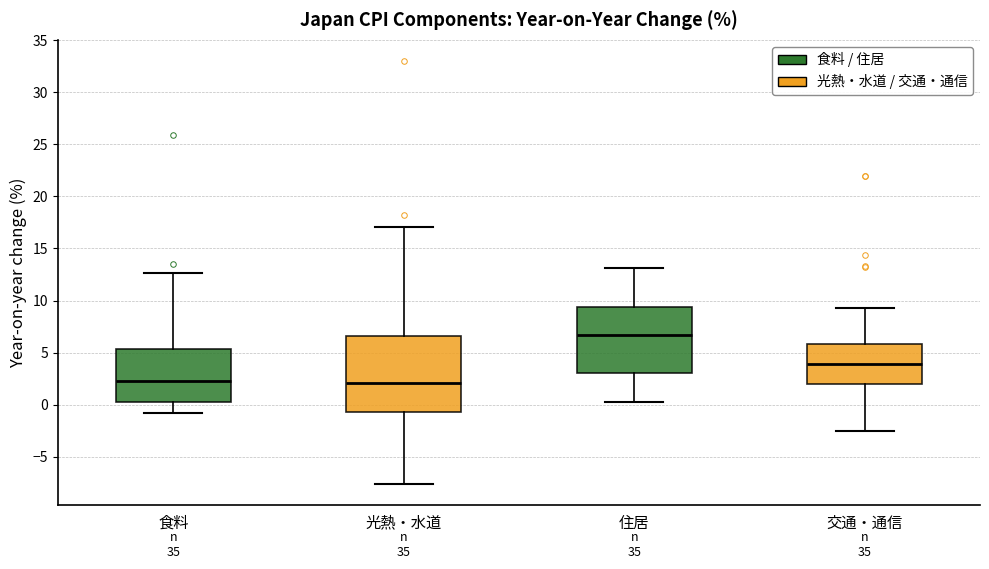

Which box has the highest median line?

住居